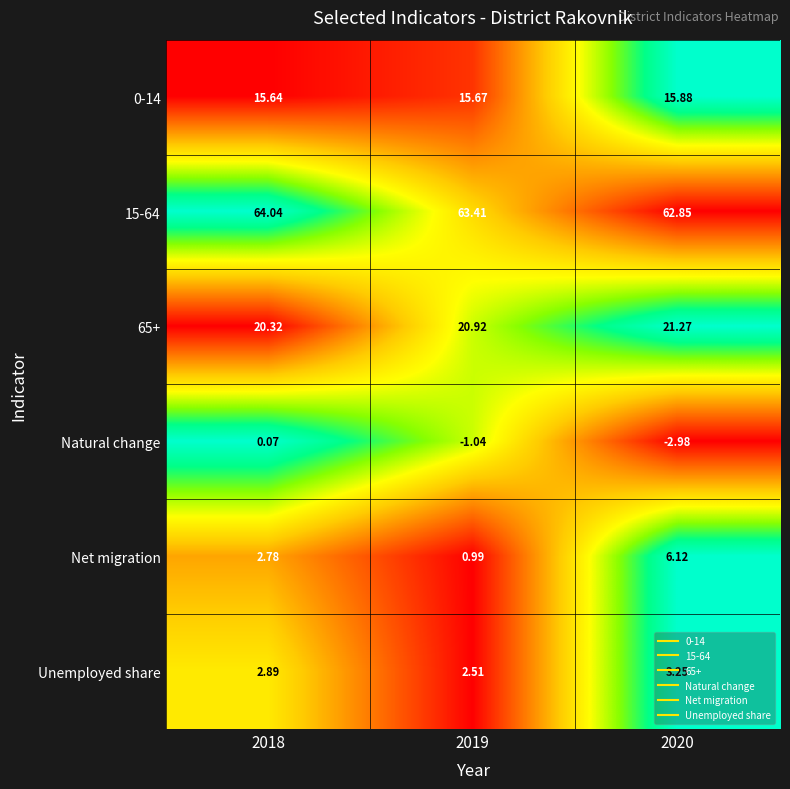

Which series has the largest total across all categories?

15-64